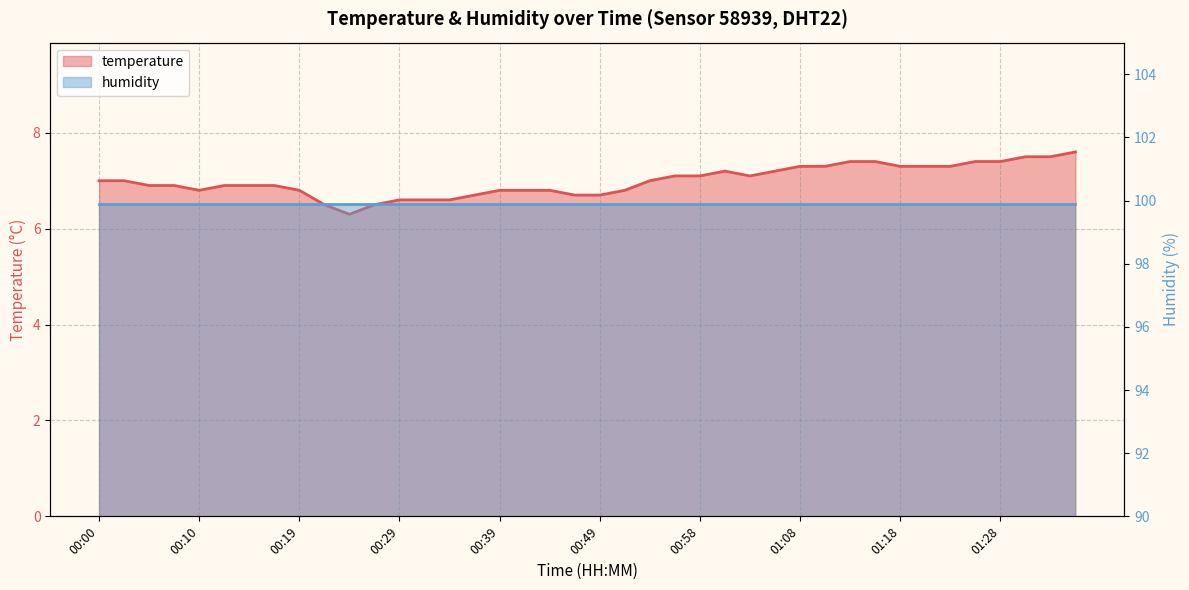

Reading right to left, extract all data points from this chart.

01:35=7.6	01:32=7.5	01:30=7.5	01:28=7.4	01:25=7.4	01:23=7.3	01:20=7.3	01:18=7.3	01:15=7.4	01:13=7.4	01:11=7.3	01:08=7.3	01:06=7.2	01:03=7.1	01:01=7.2	00:58=7.1	00:56=7.1	00:54=7.0	00:51=6.8	00:49=6.7	00:46=6.7	00:44=6.8	00:41=6.8	00:39=6.8	00:36=6.7	00:34=6.6	00:32=6.6	00:29=6.6	00:27=6.5	00:24=6.3	00:22=6.5	00:19=6.8	00:17=6.9	00:14=6.9	00:12=6.9	00:10=6.8	00:07=6.9	00:05=6.9	00:02=7.0	00:00=7.0